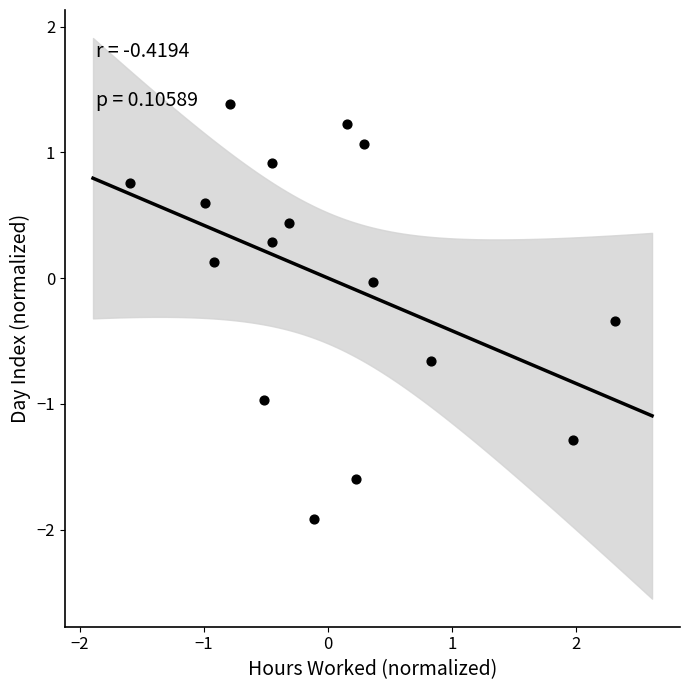

What is the range of X values (max minus min)?

3.9